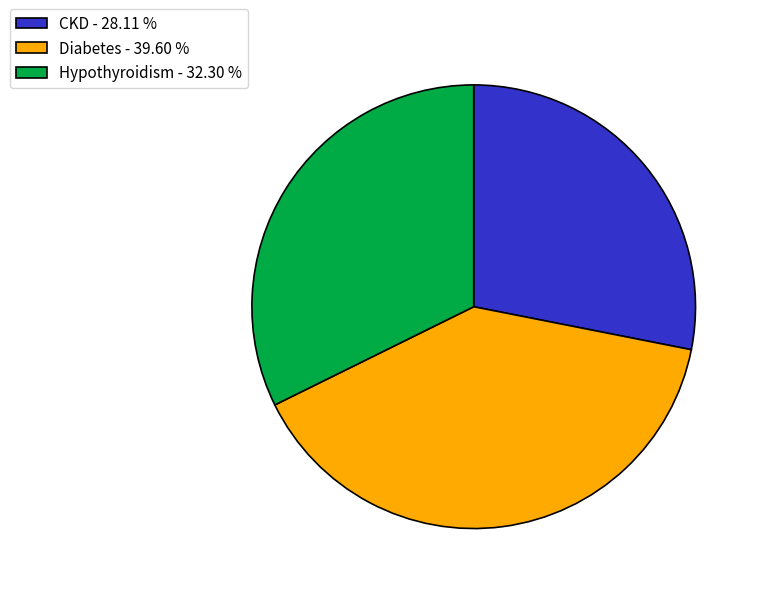

Does Hypothyroidism represent more than half of the total?

No